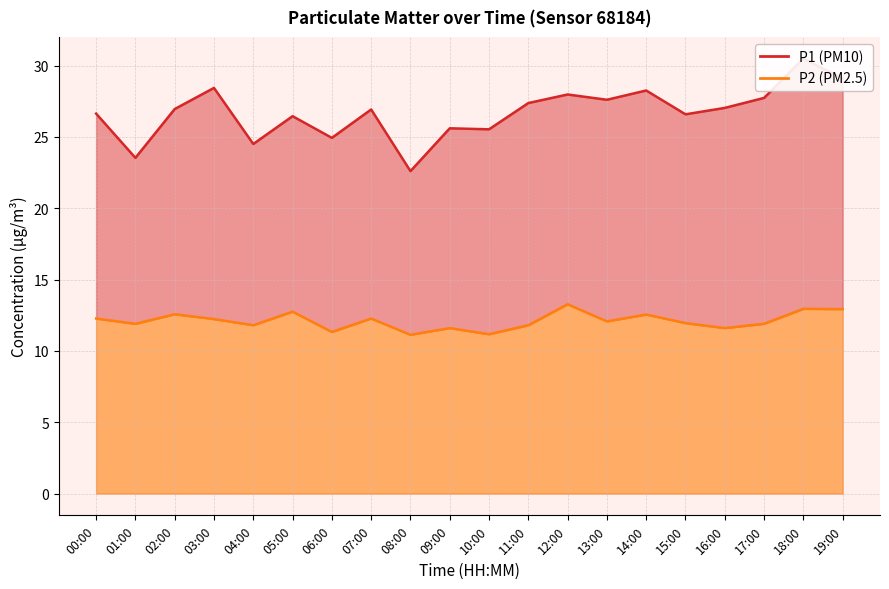

The P1 series shows 13.7 at 11:00. True or false?

False